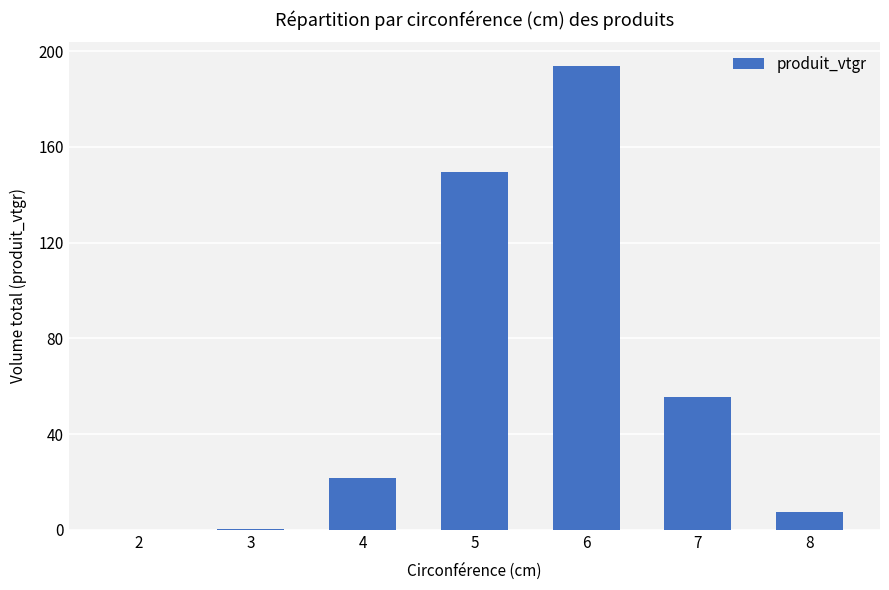

The value at 6 is 194.0. True or false?

True